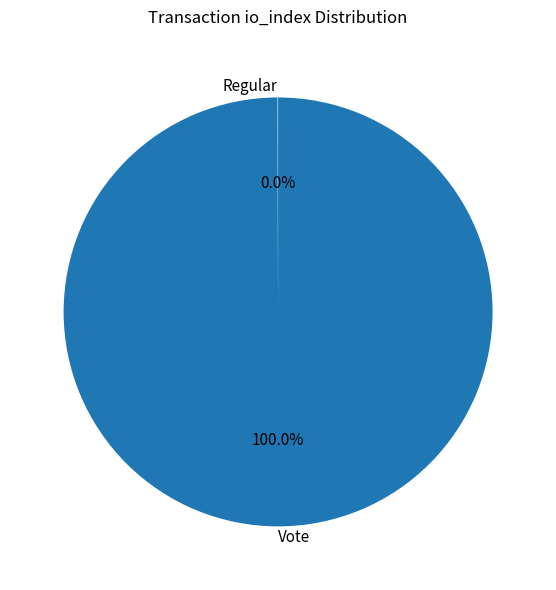

Which category accounts for the majority?

Vote